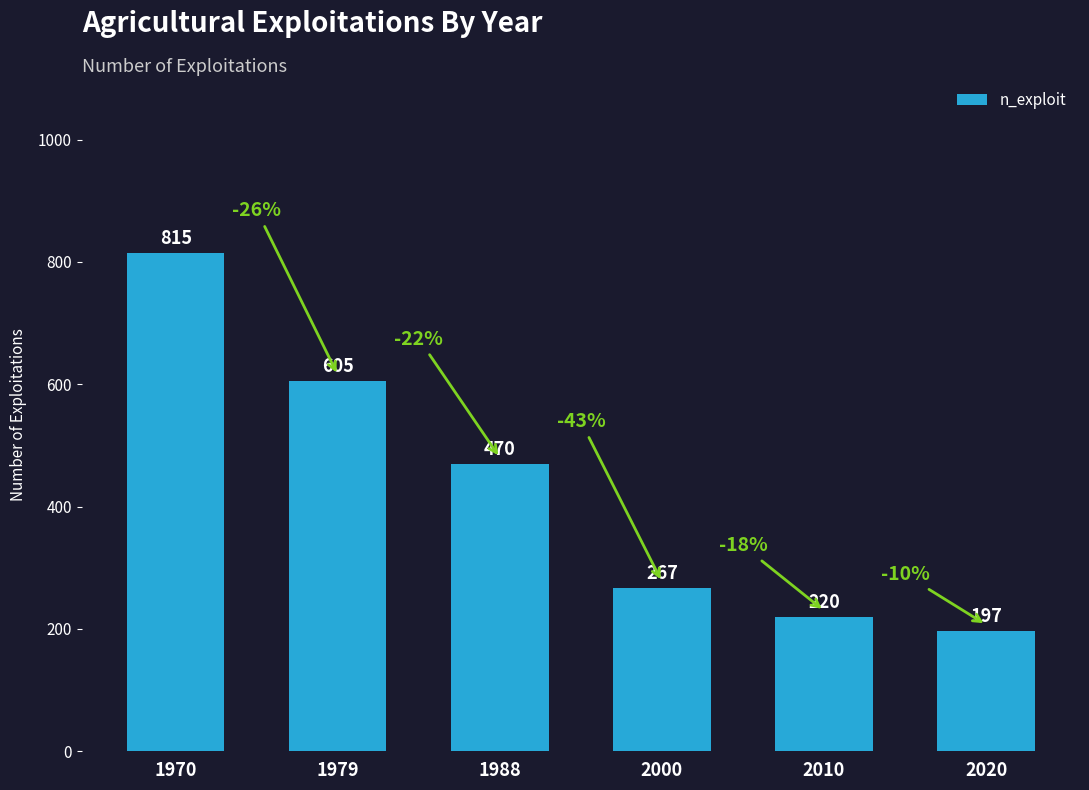

True or false: the data shows 267 at 2000.

True